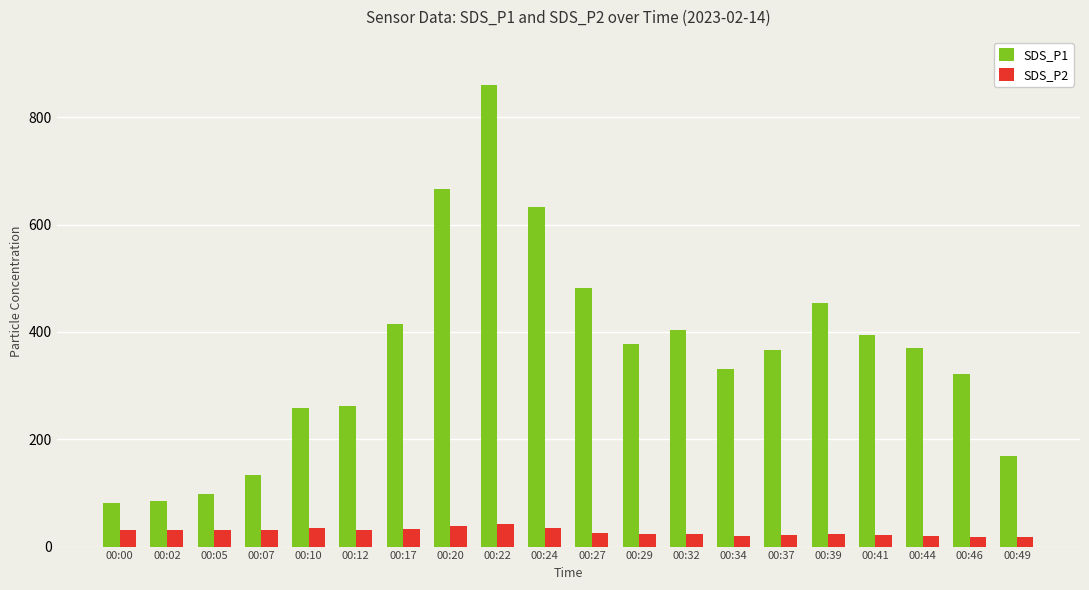

What is the sum of the SDS_P1 values at 00:46 and 00:12?

585.4